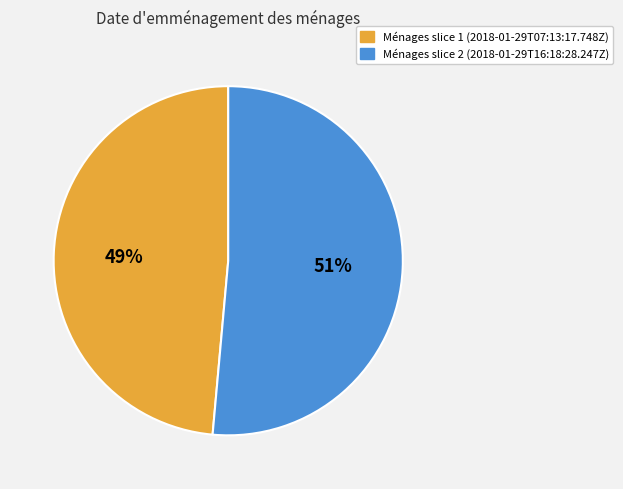

To the nearest percent, what is the average slice percentage?

50%